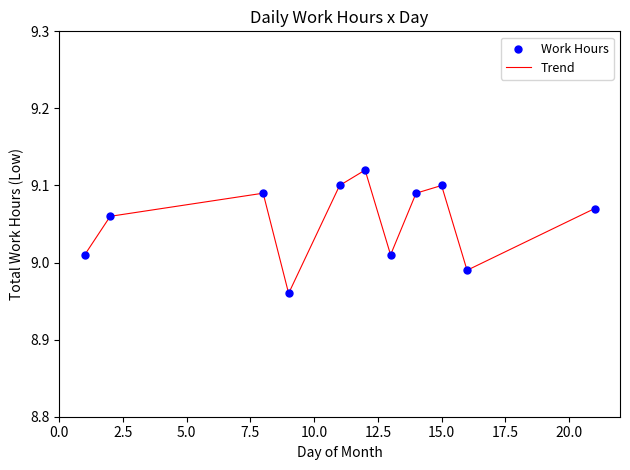

How many lines are shown in the chart?

1